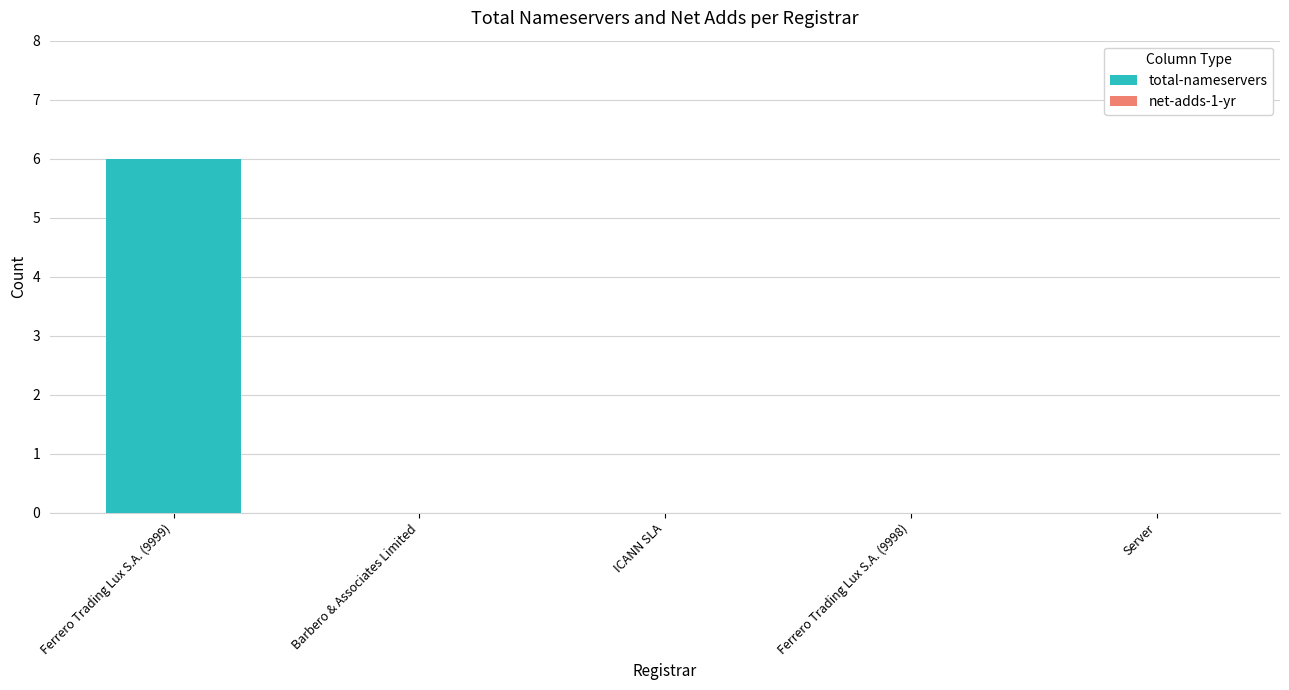

Which has a higher value, ICANN SLA or Ferrero Trading Lux S.A. (9999)?

Ferrero Trading Lux S.A. (9999)